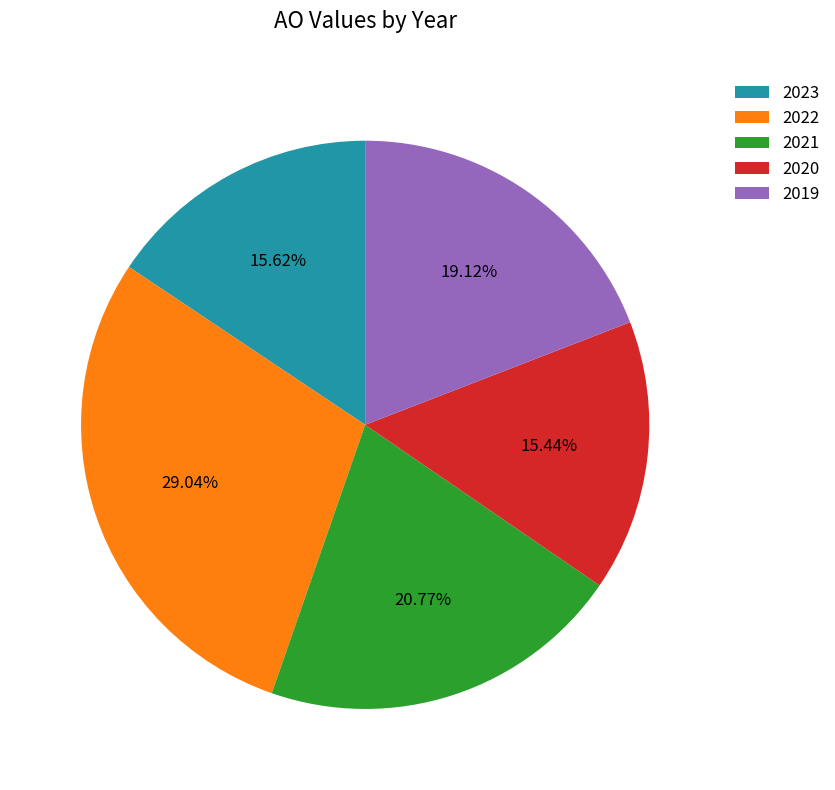

Do 2022 and 2023 together represent more than half of the pie?

No